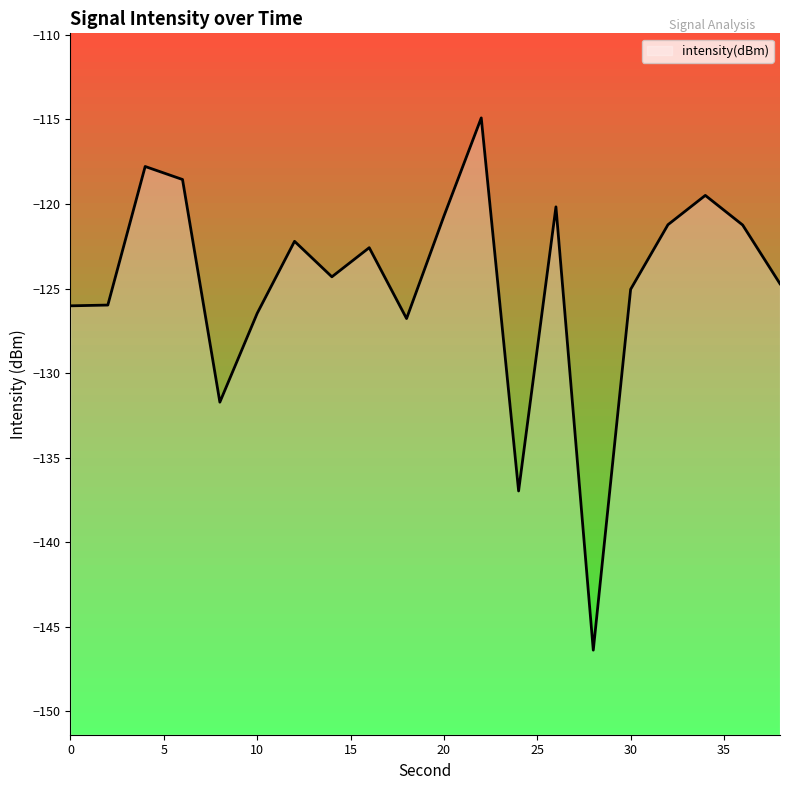

What is the change in value from 0 to 36?

+4.8